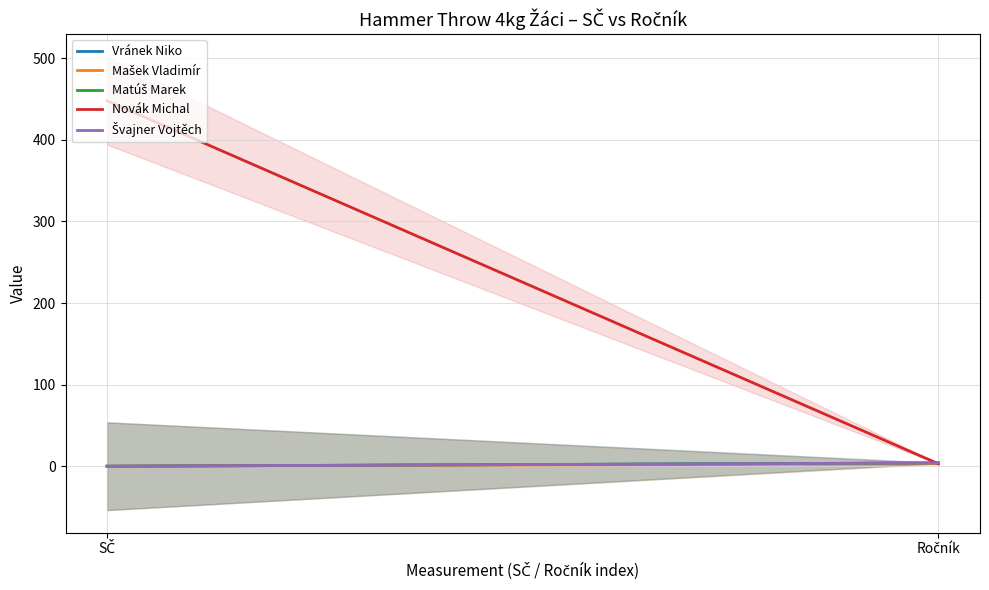

Is it true that Mašek Vladimír equals -2 at SČ?

False